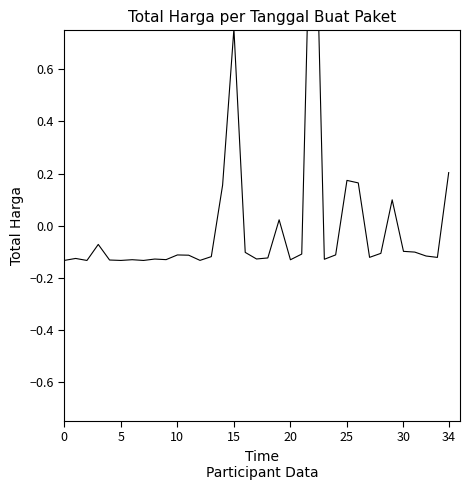

Is it true that the value at 34 is 0.2?

True